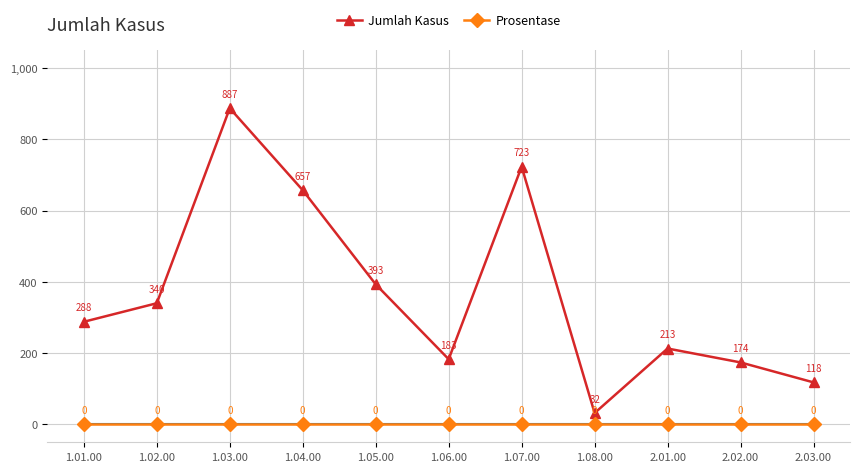

Which series changed the most between 1.05.00 and 2.02.00?

Jumlah Kasus